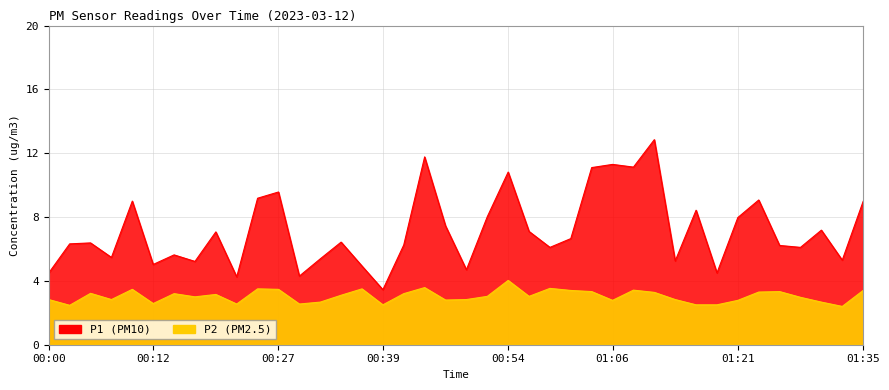

Rank the series at 01:23 from lowest to highest value.

P2, P1